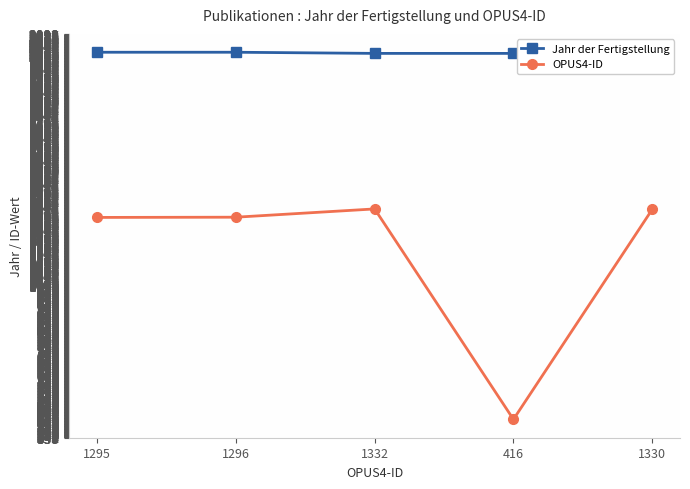

True or false: OPUS4-ID and Jahr der Fertigstellung intersect in this chart.

False